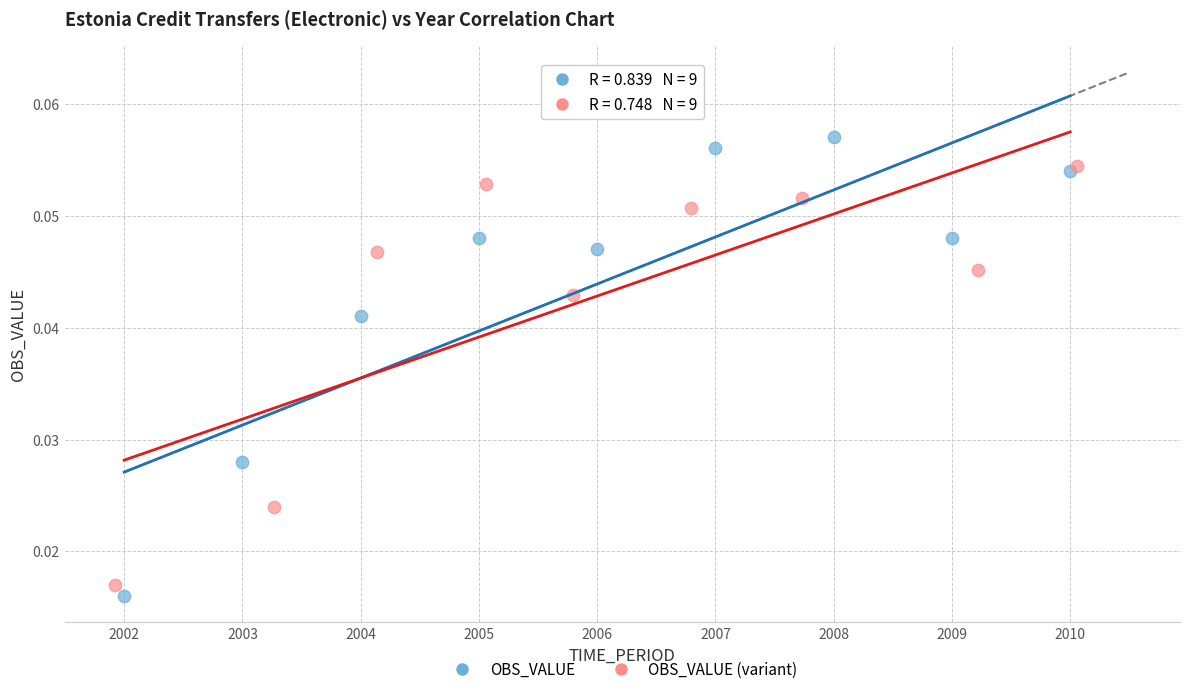

Which series has the widest spread of Y values?

OBS_VALUE